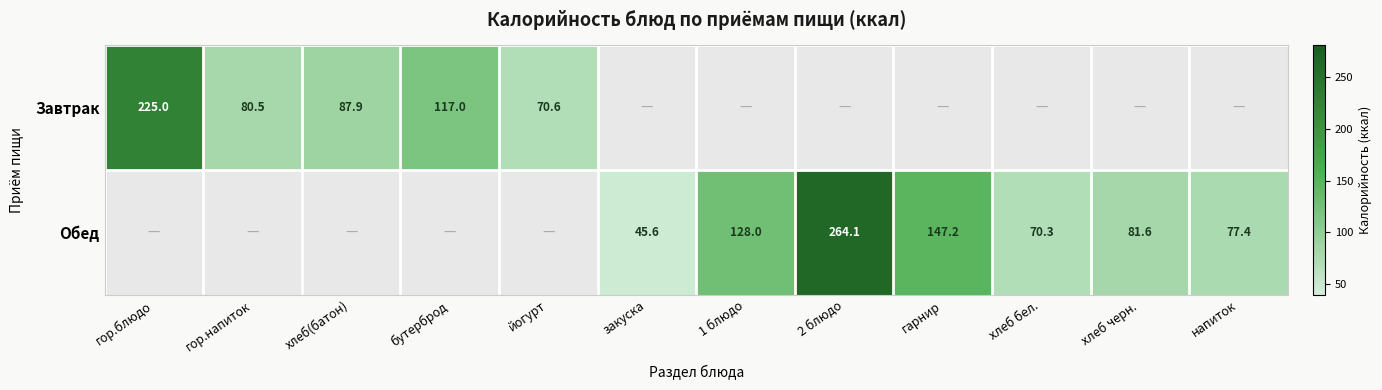

The Обед series shows 36.9 at хлеб бел.. True or false?

False